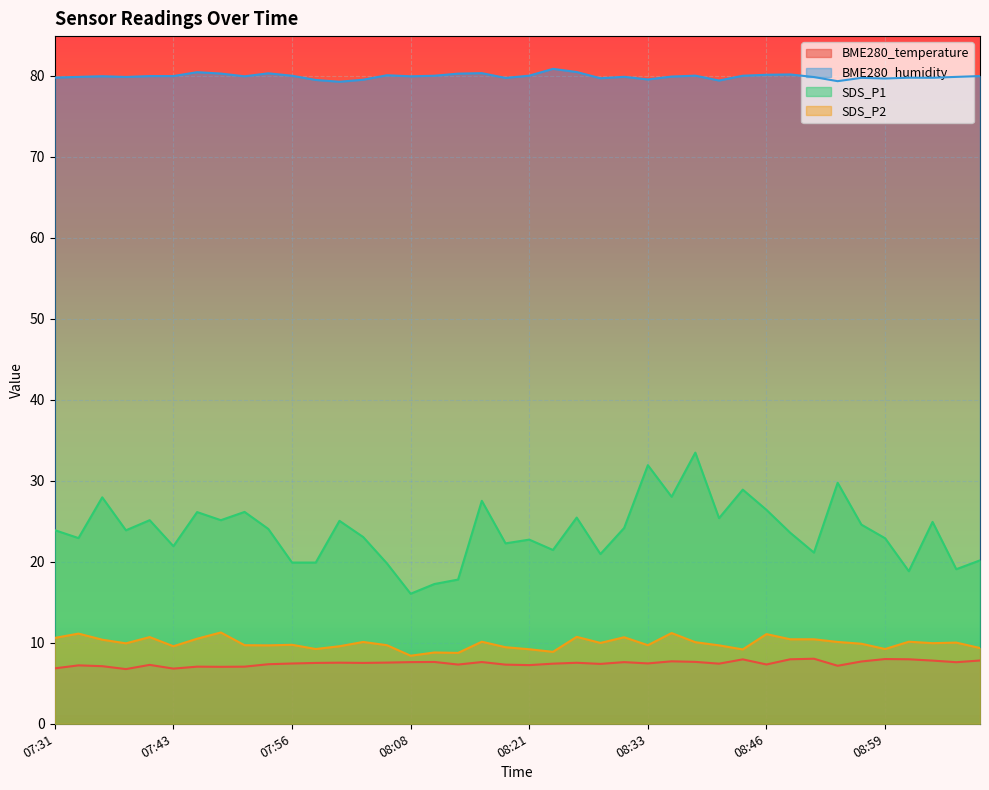

What is the highest value of the BME280_temperature series?

8.0